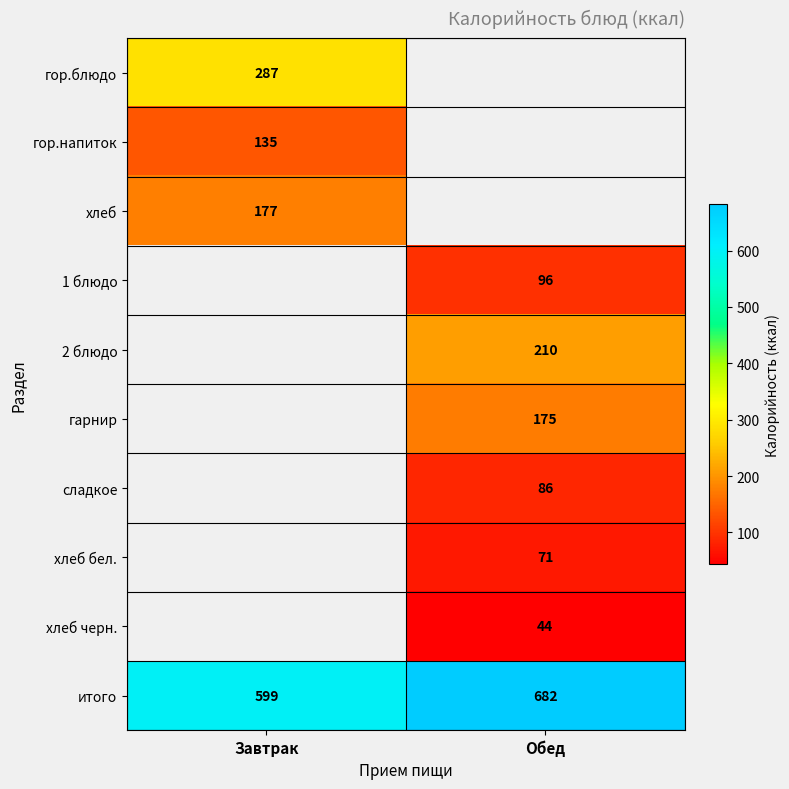

The value of гарнир at Обед is 308.4. True or false?

False